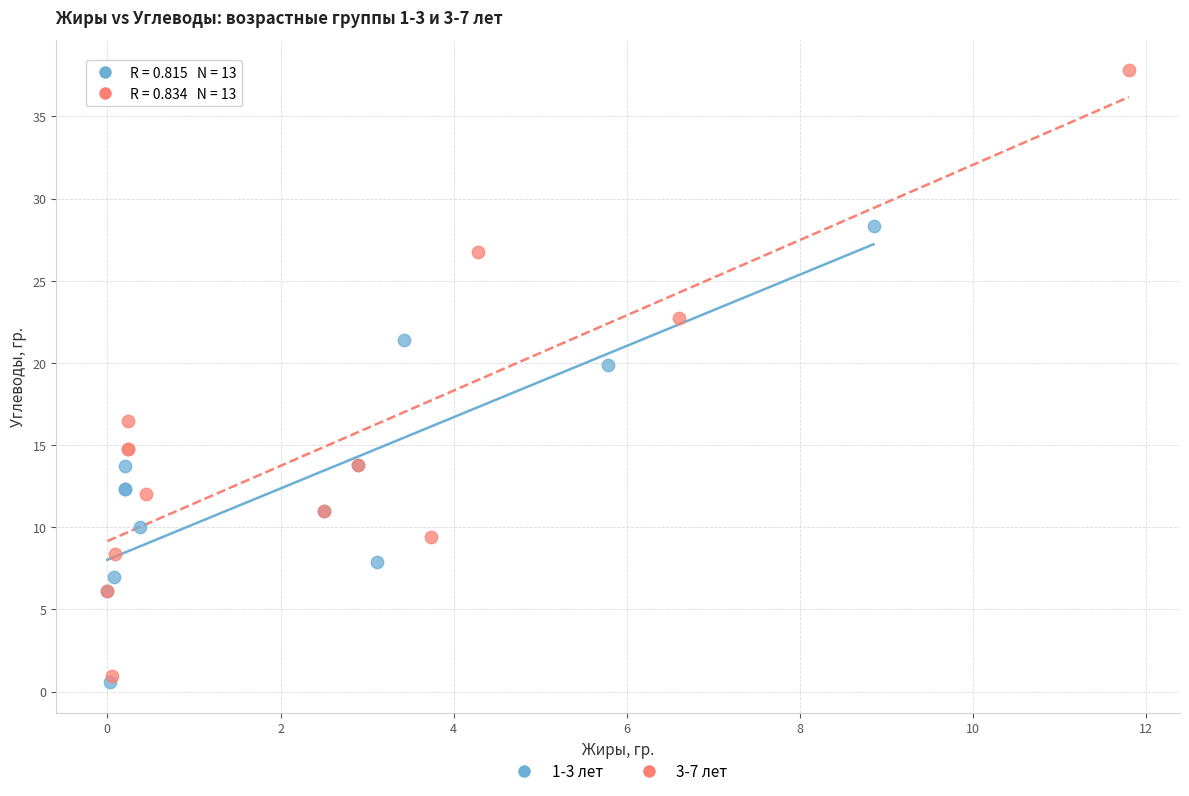

Which series contains the lowest Y value?

1-3 лет